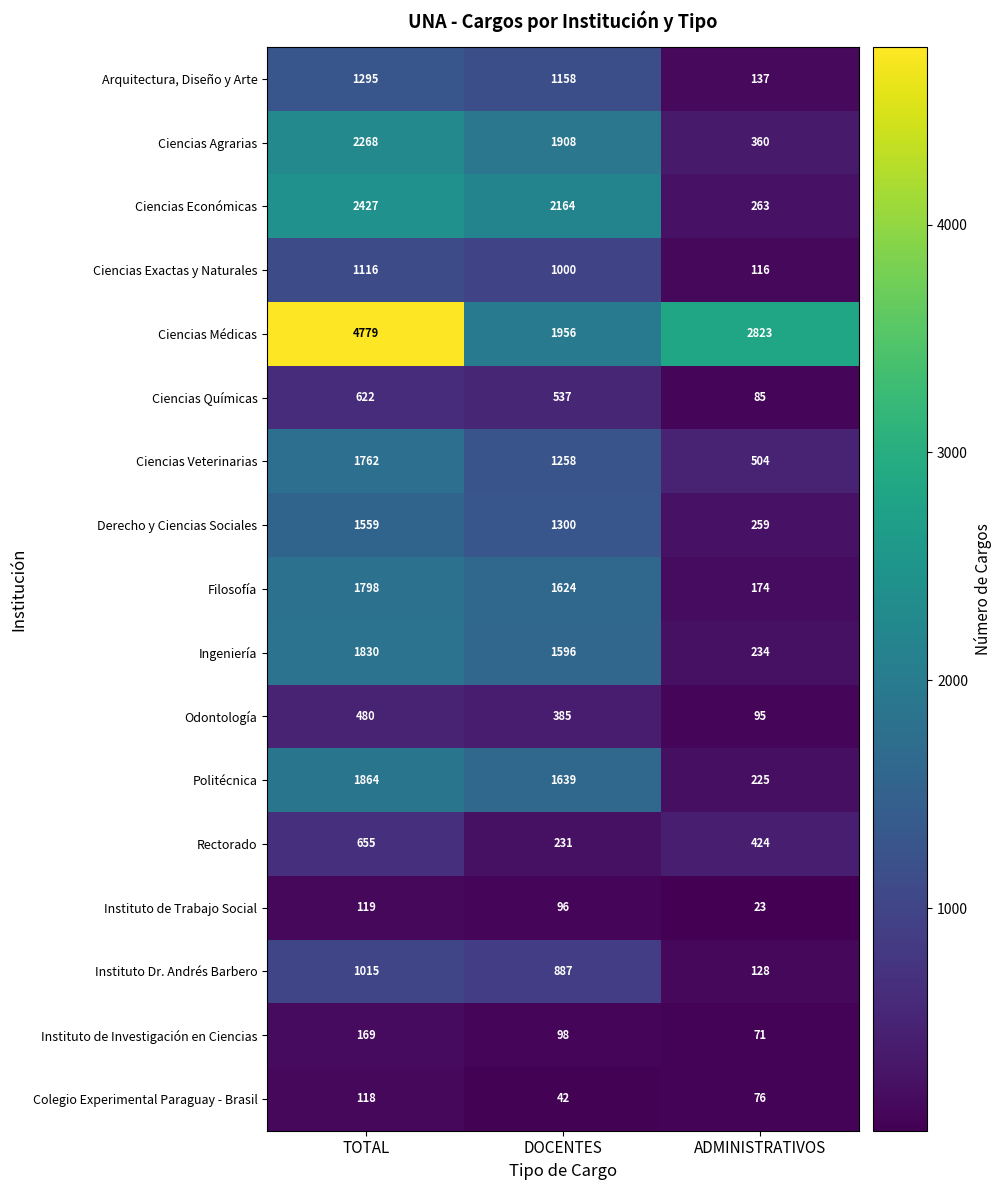

Which series has the widest spread of values?

Ciencias Médicas